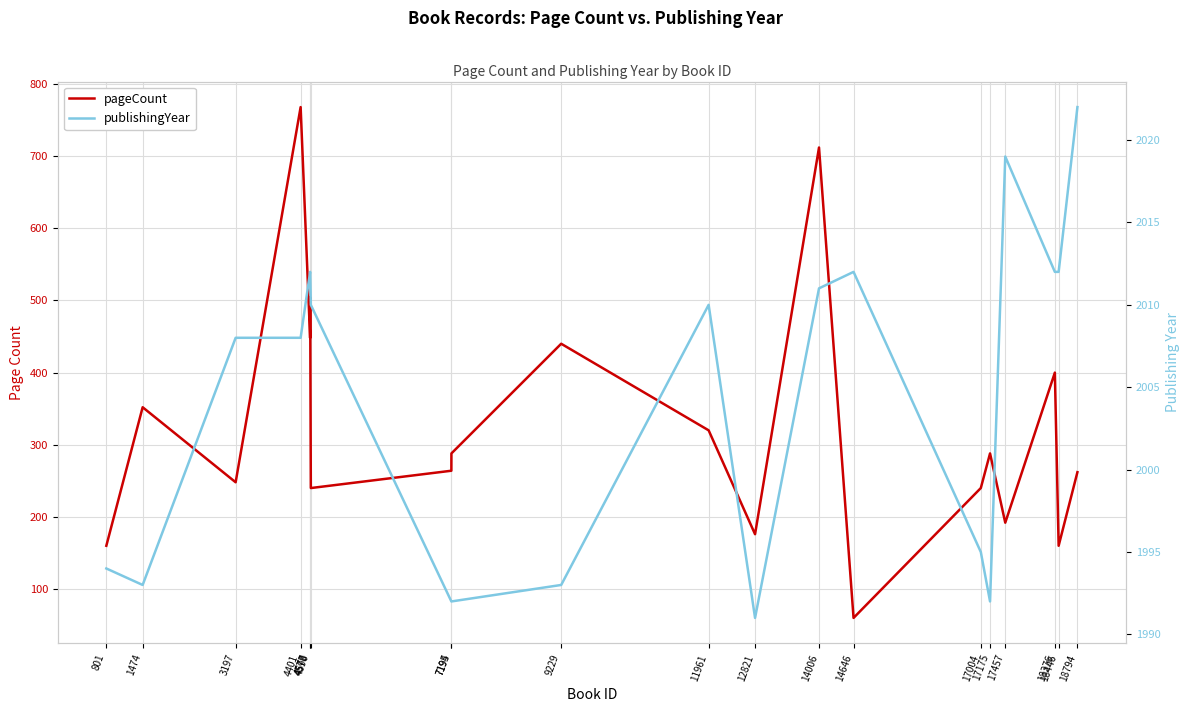

True or false: publishingYear and pageCount intersect in this chart.

False